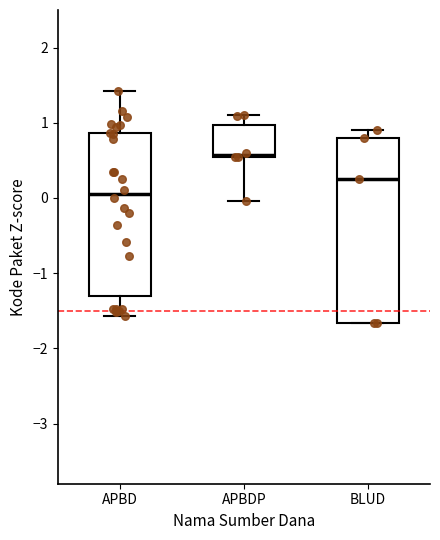

Where does the median line of the box for BLUD sit on the y-axis? The values are not printed on the chart, so give them approximately, as read against the axis.

0.3